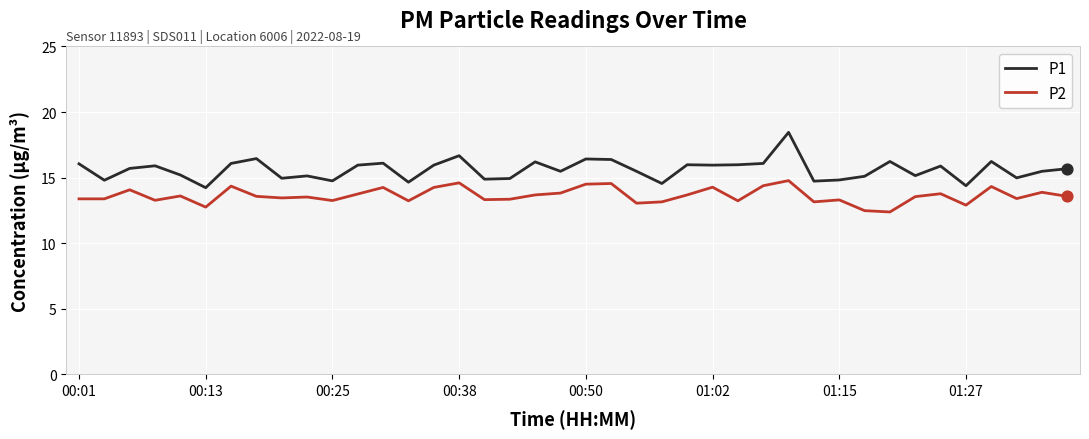

Which series has the largest range (max minus min)?

P1